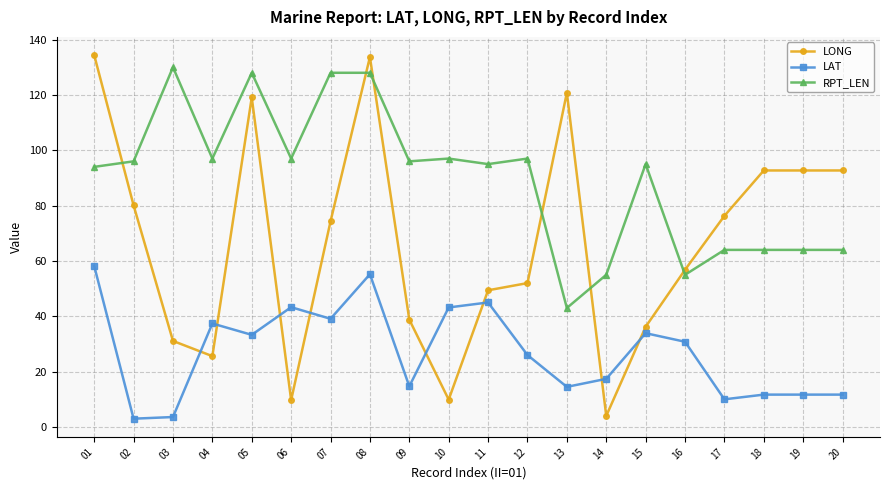

True or false: LONG has more than 0 interior local peaks.

True